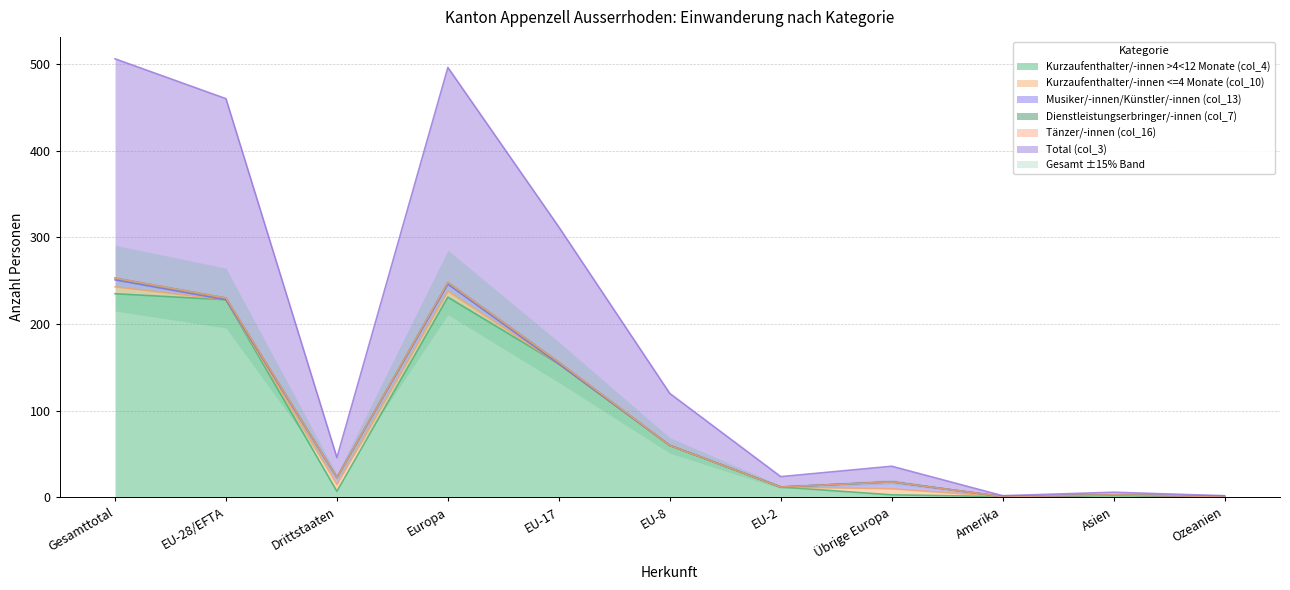

How many times do Dienstleistungserbringer/-innen (col_7) and Kurzaufenthalter/-innen <=4 Monate (col_10) cross each other?

3